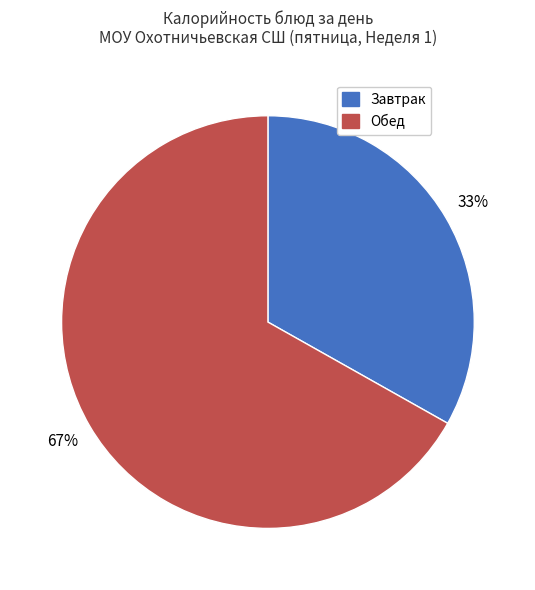

To the nearest percent, what is the difference between the Завтрак and Обед slice percentages?

34%